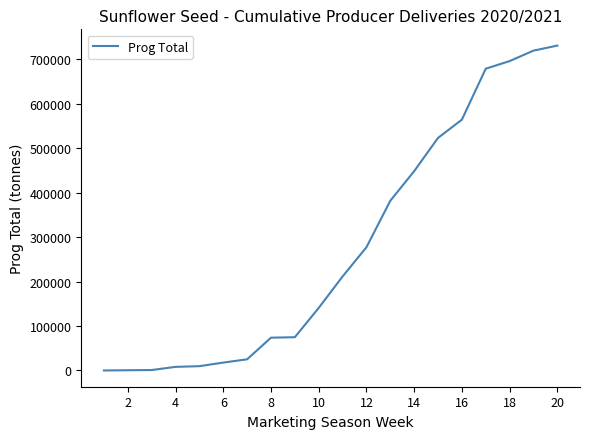

What is the maximum value shown in the chart?

730505